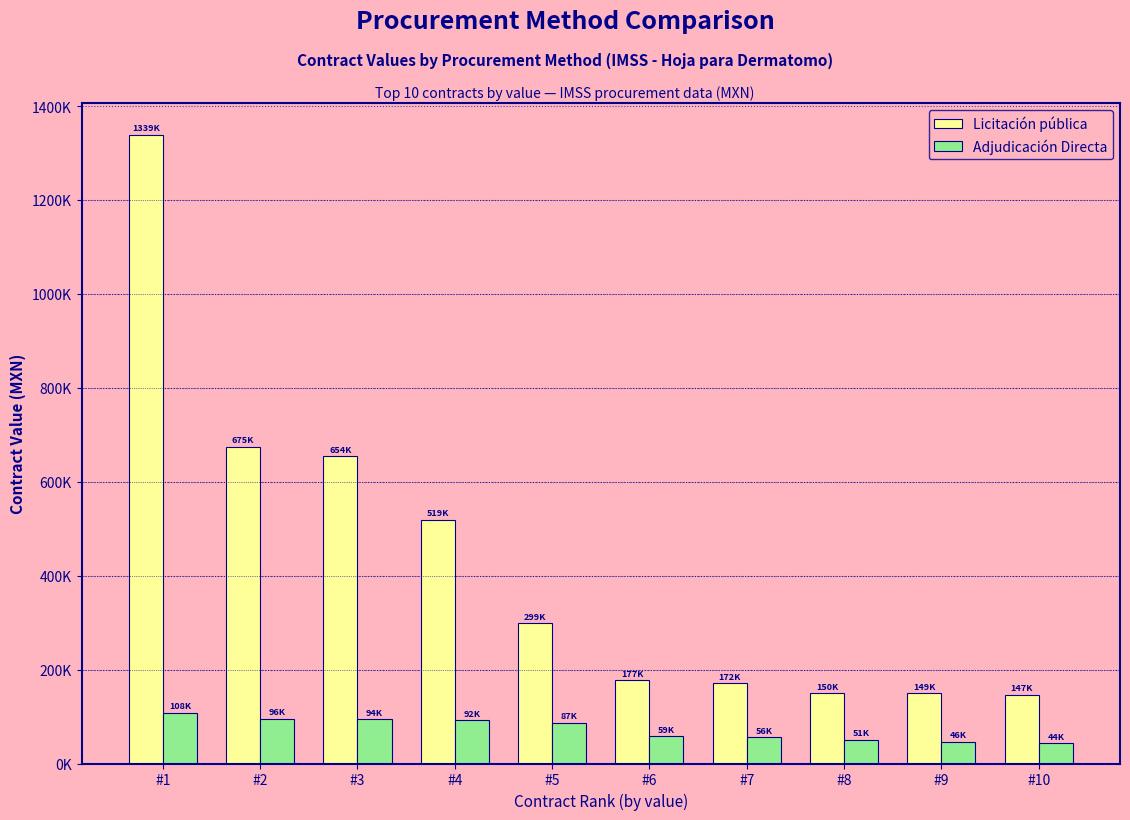

Which category has the lowest value across all series?

#10